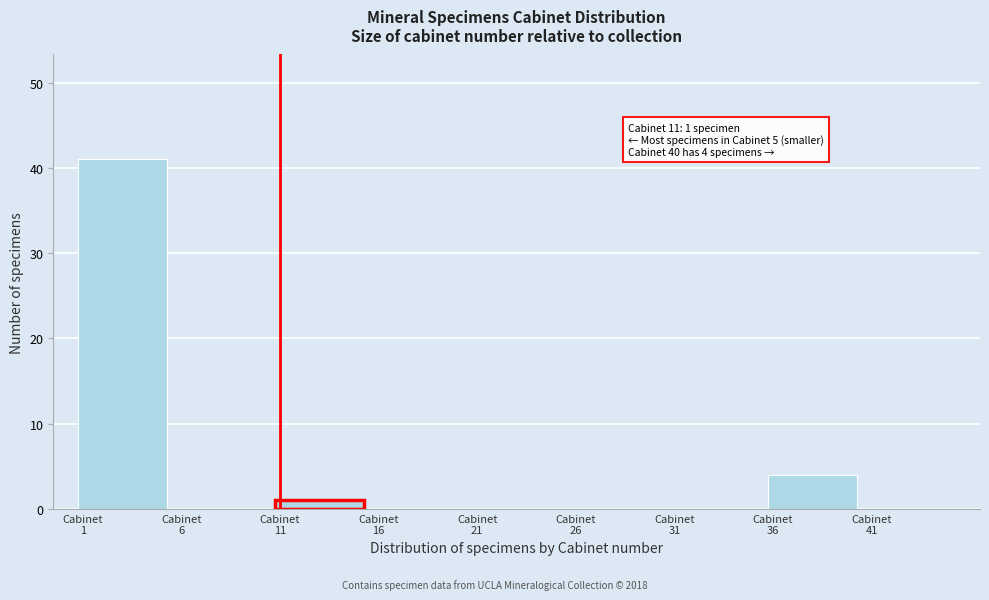

Which range on the x-axis has the tallest bar?

0.5 to 5.5